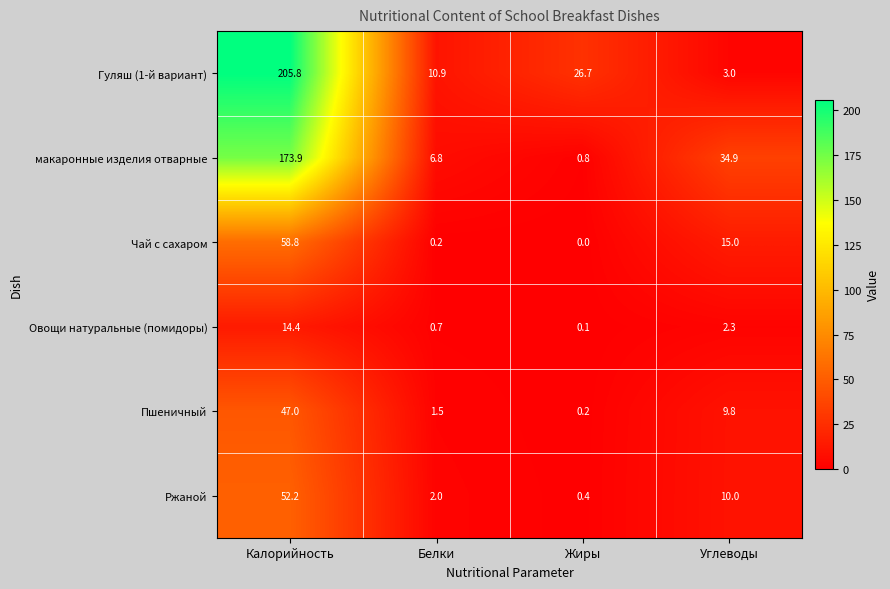

At which label is Пшеничный closest to 23?

Углеводы